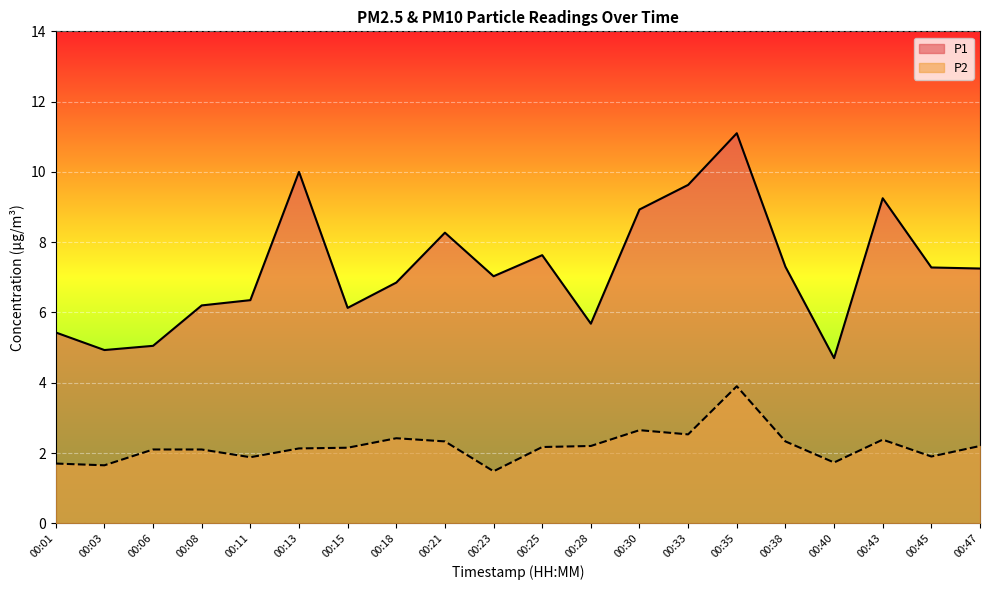

What is the value of the P1 point at the 14th from the left?

9.6